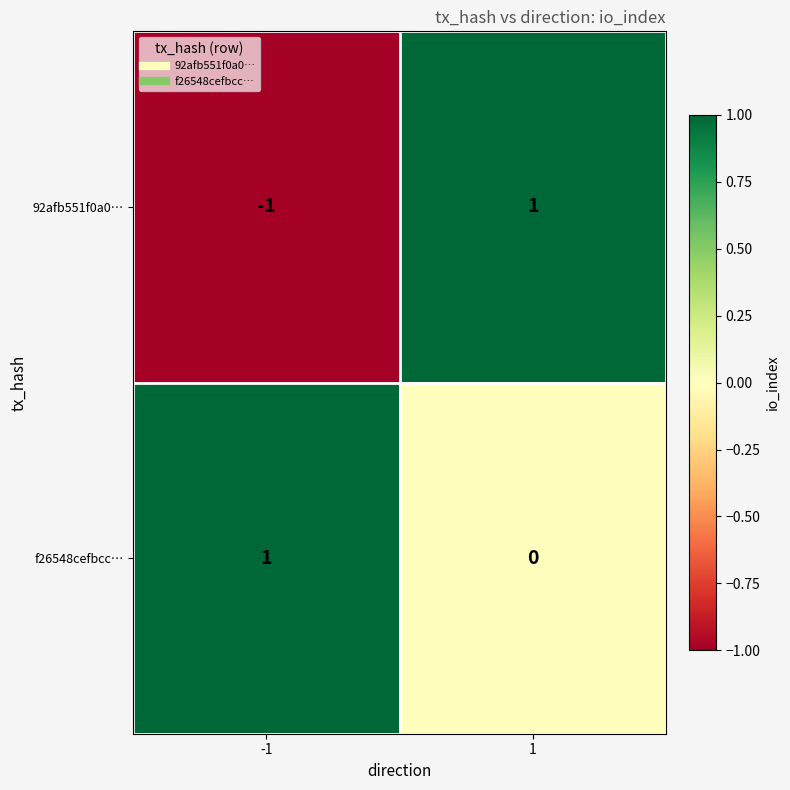

At which category is the sum across all series the highest?

1